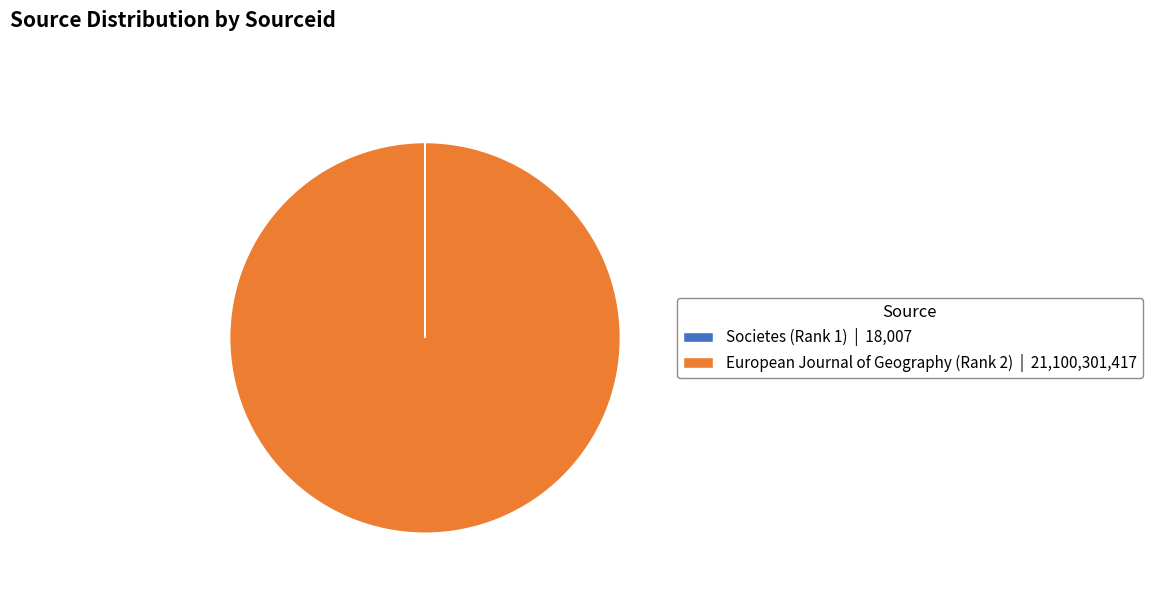

Is there a majority slice in this chart?

Yes